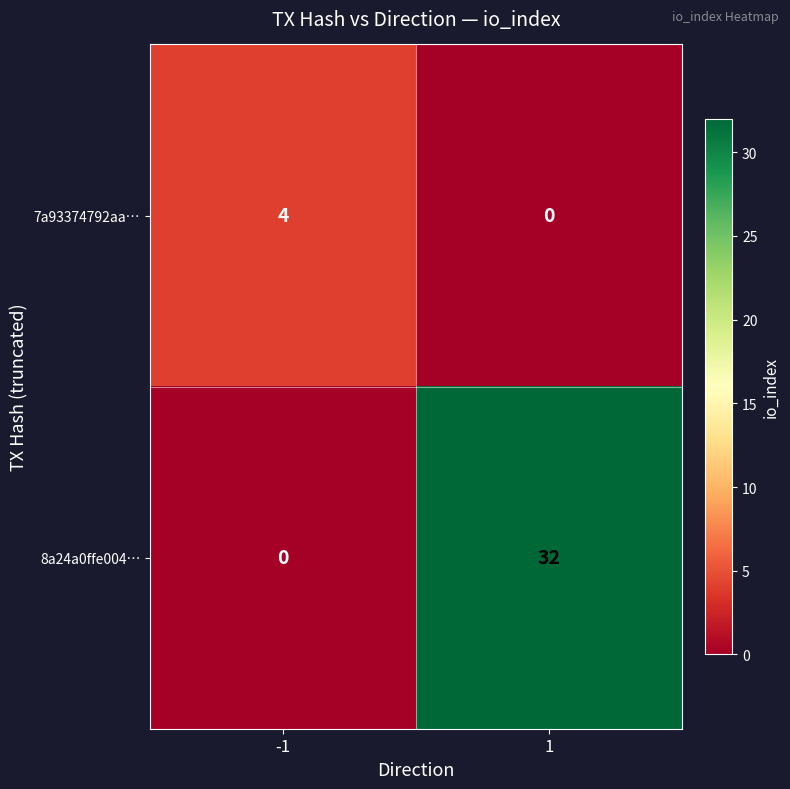

What is the difference between the maximum and minimum values in the 8a24a0ffe004… series?

32